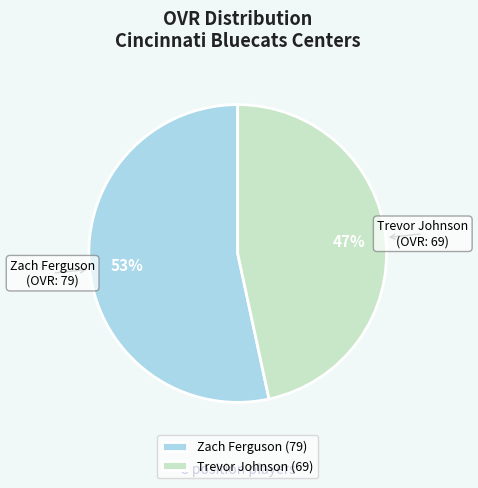

To the nearest percent, what is the average slice percentage?

50%